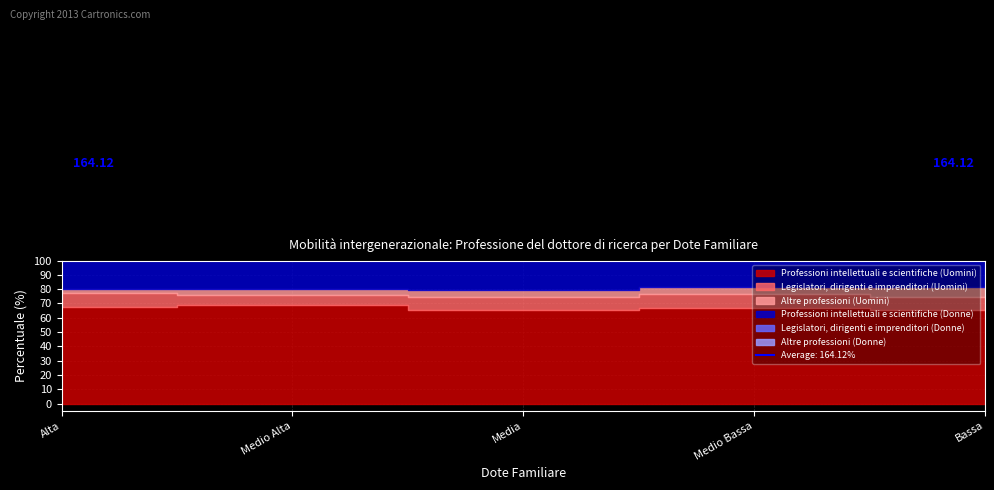

True or false: Legislatori, dirigenti e imprenditori (Donne) has more than 1 points higher than both neighbors.

False